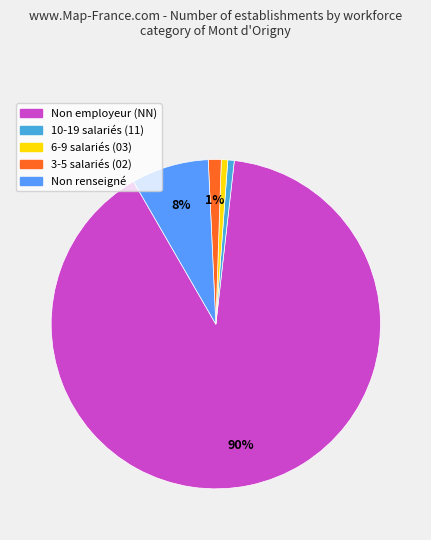

To the nearest percent, what is the average slice percentage?

20%